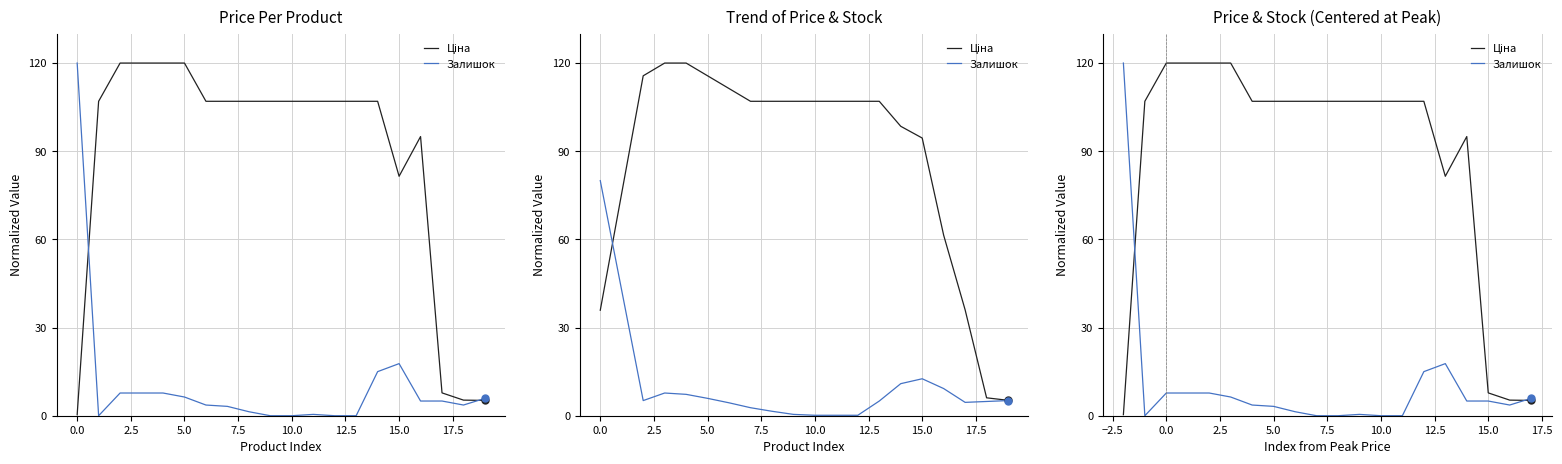

Which series has the largest total across all categories?

Ціна